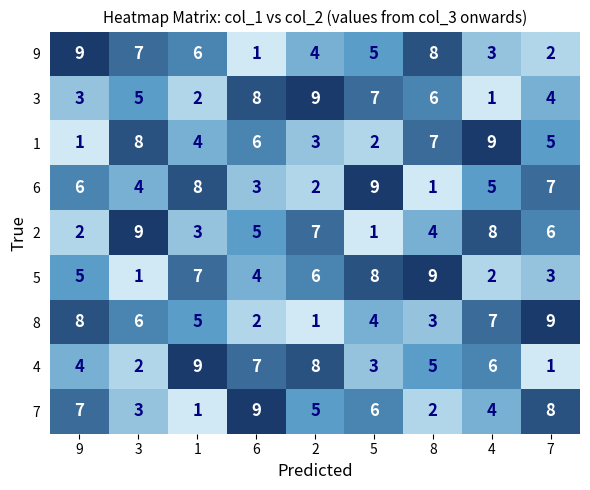

What is the spread (max minus min) of values at 4?

8